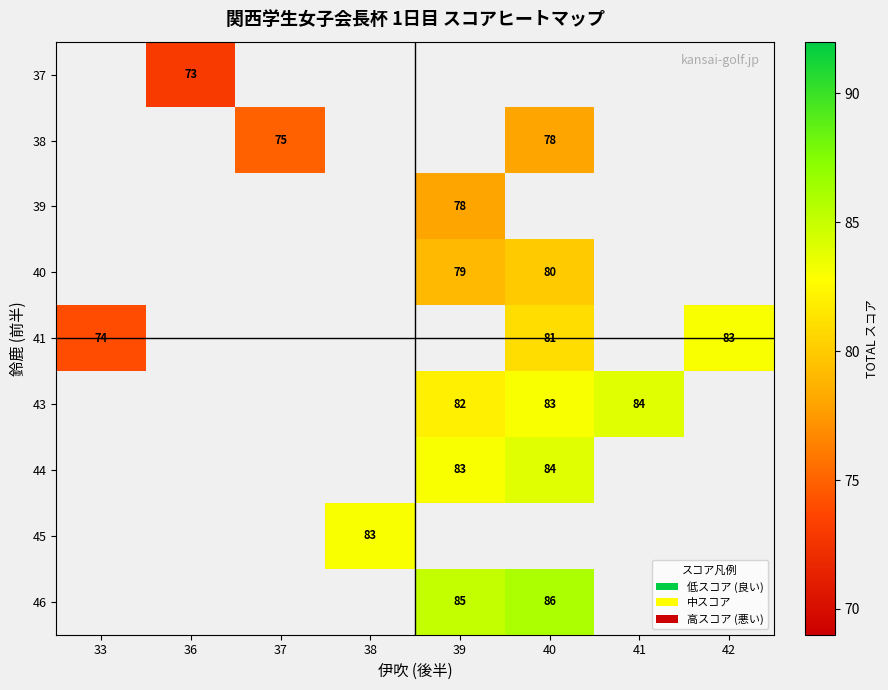

The 41 series shows 35 at 33. True or false?

False